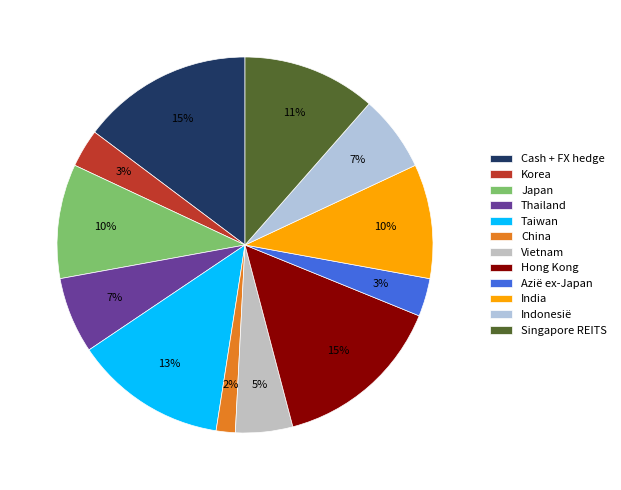

Count the number of slices in the pie.

12